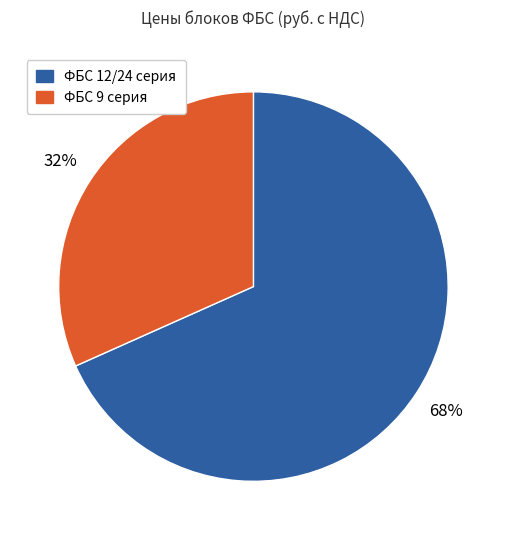

Approximately how many times larger is the value at ФБС 9 серия compared to ФБС 12/24 серия?

0.5